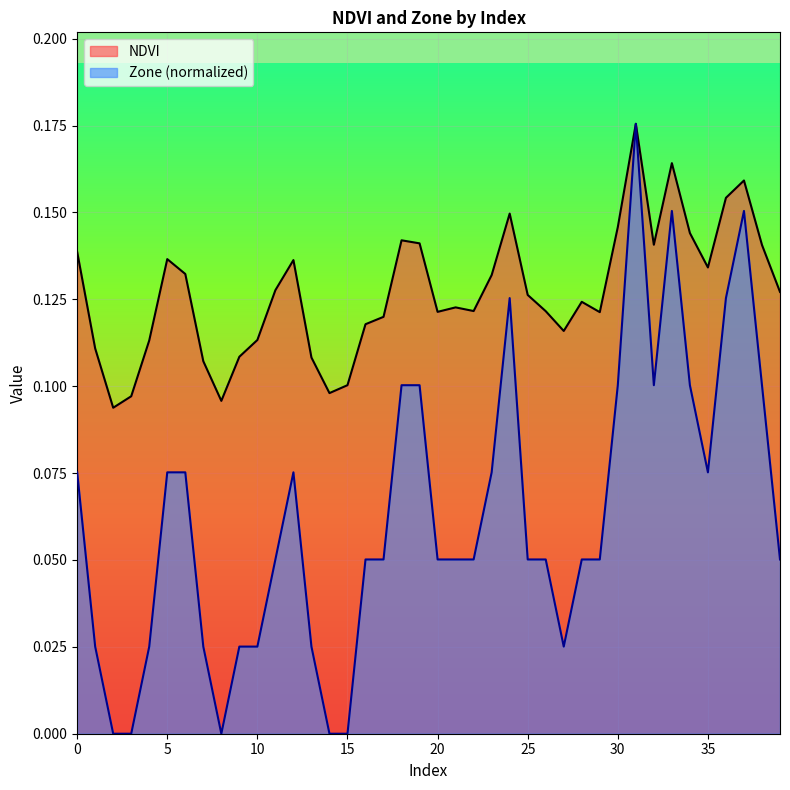

The NDVI series shows 0.2 at 24. True or false?

False